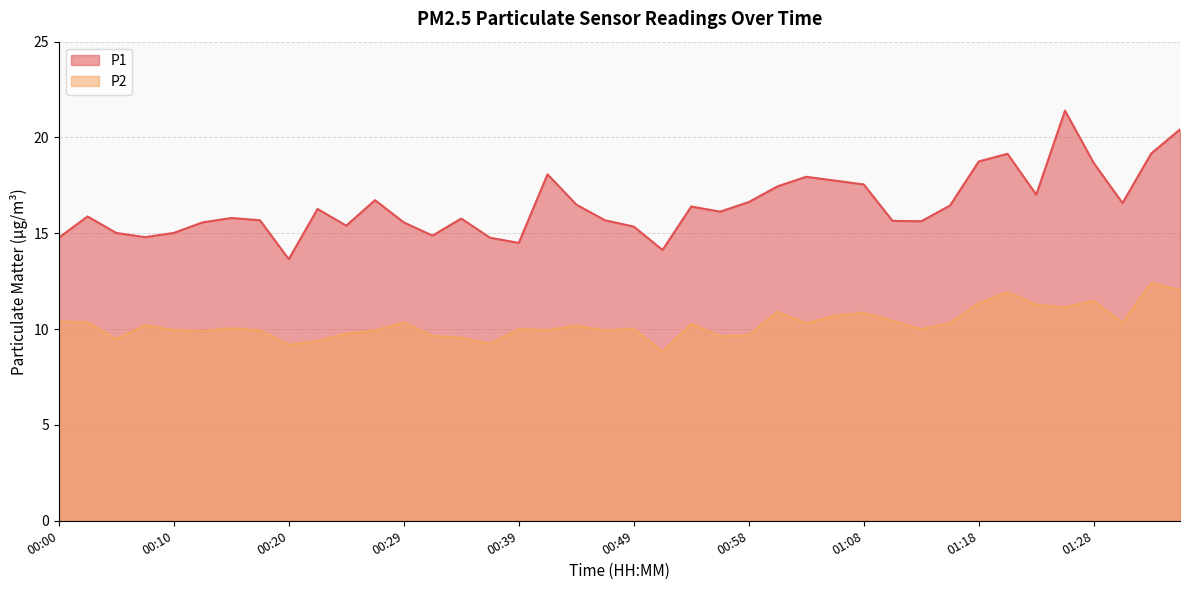

At which category is the sum across all series the highest?

01:25